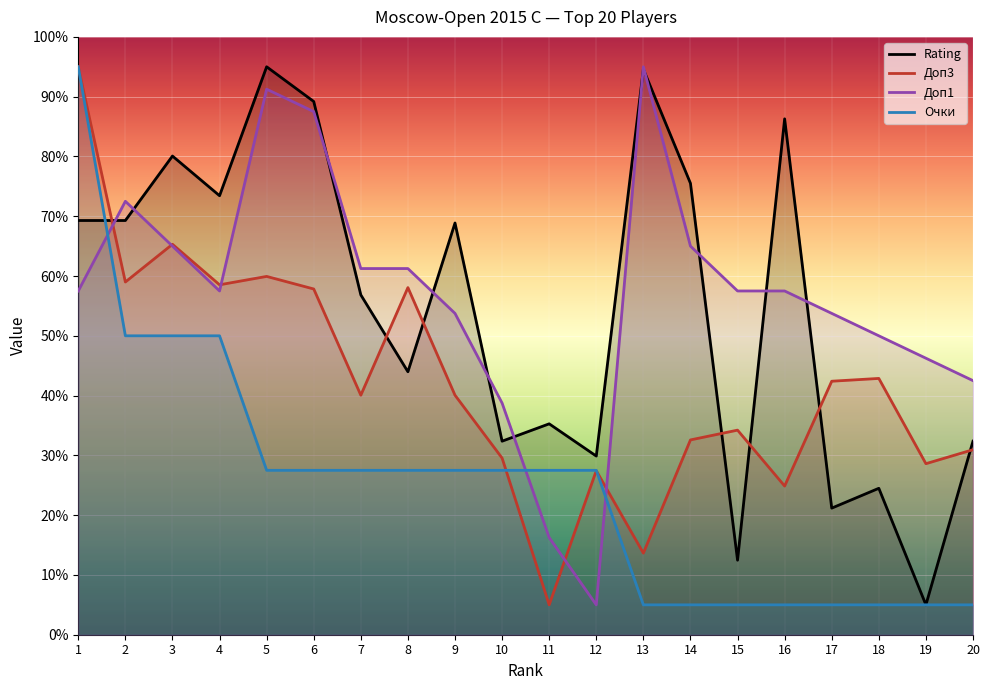

True or false: Доп3 has a value of 24.9 at 16.

True